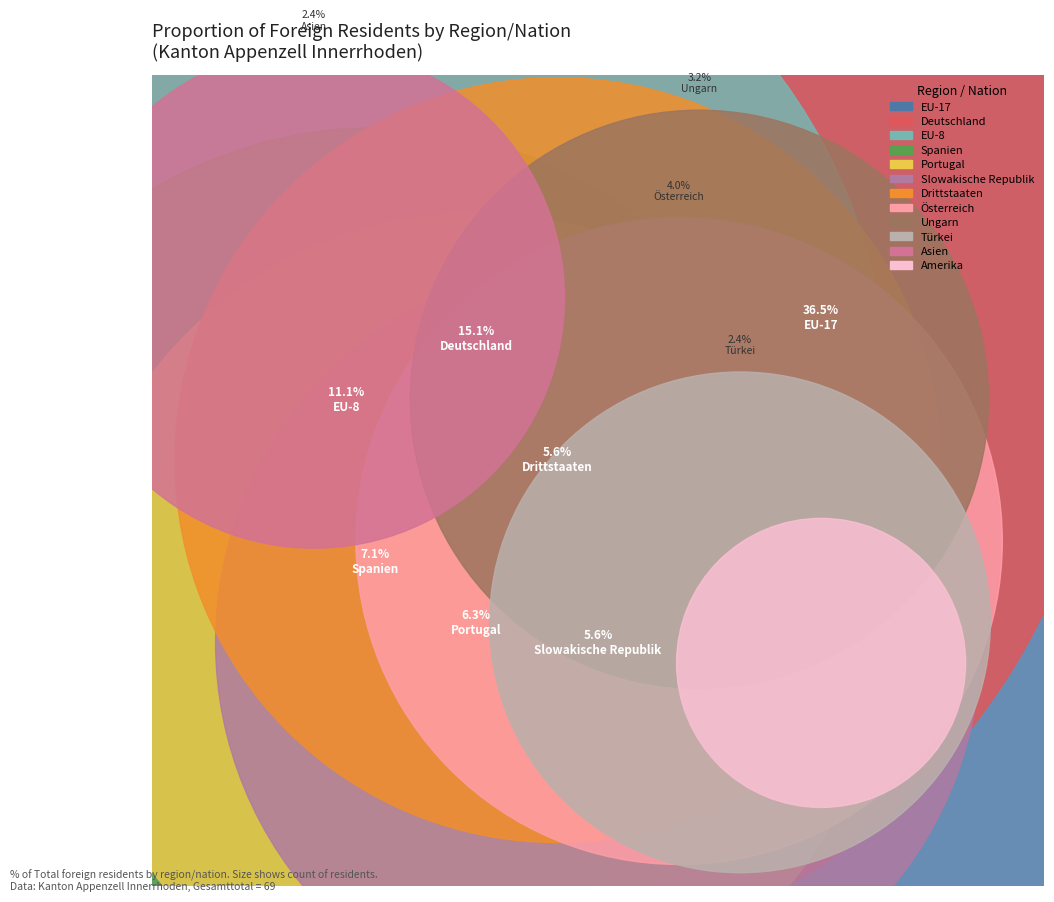

Does any single category account for the majority?

No